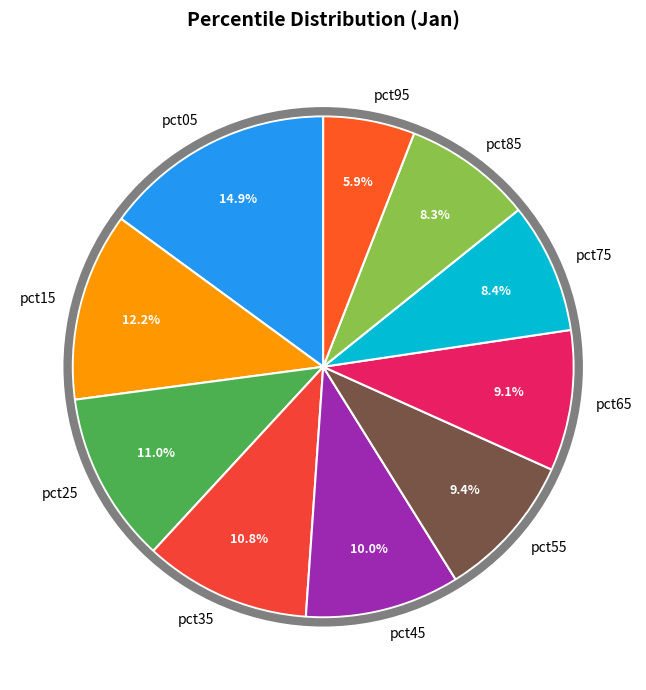

To the nearest percent, what is the combined percentage of pct35 and pct15?

23%